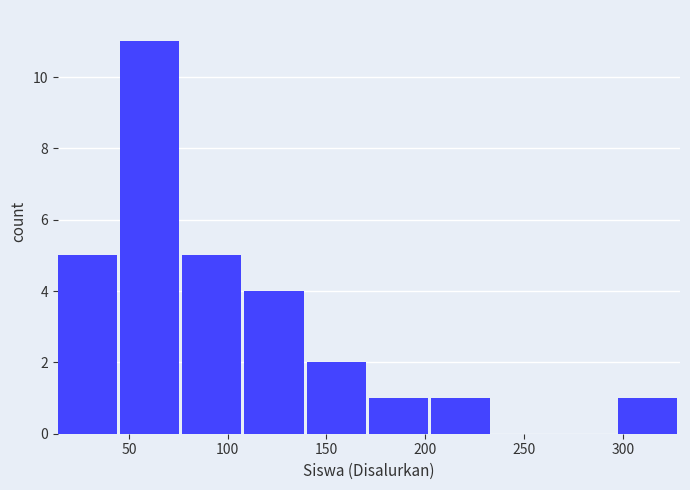

Which range on the x-axis has the tallest bar?

45.5 to 77.0